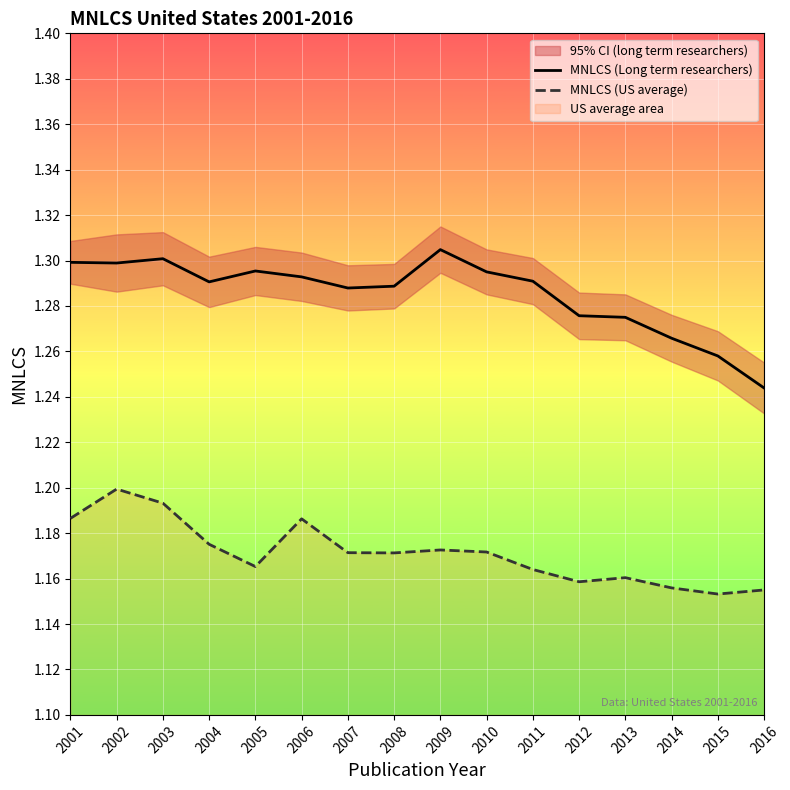

The value of MNLCS (US average) at 2007 is 1.2. True or false?

True